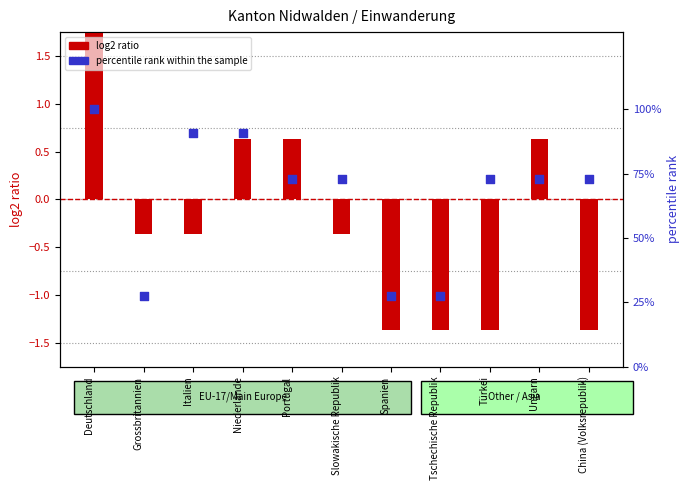

At how many categories does at least one series exceed 47?

8